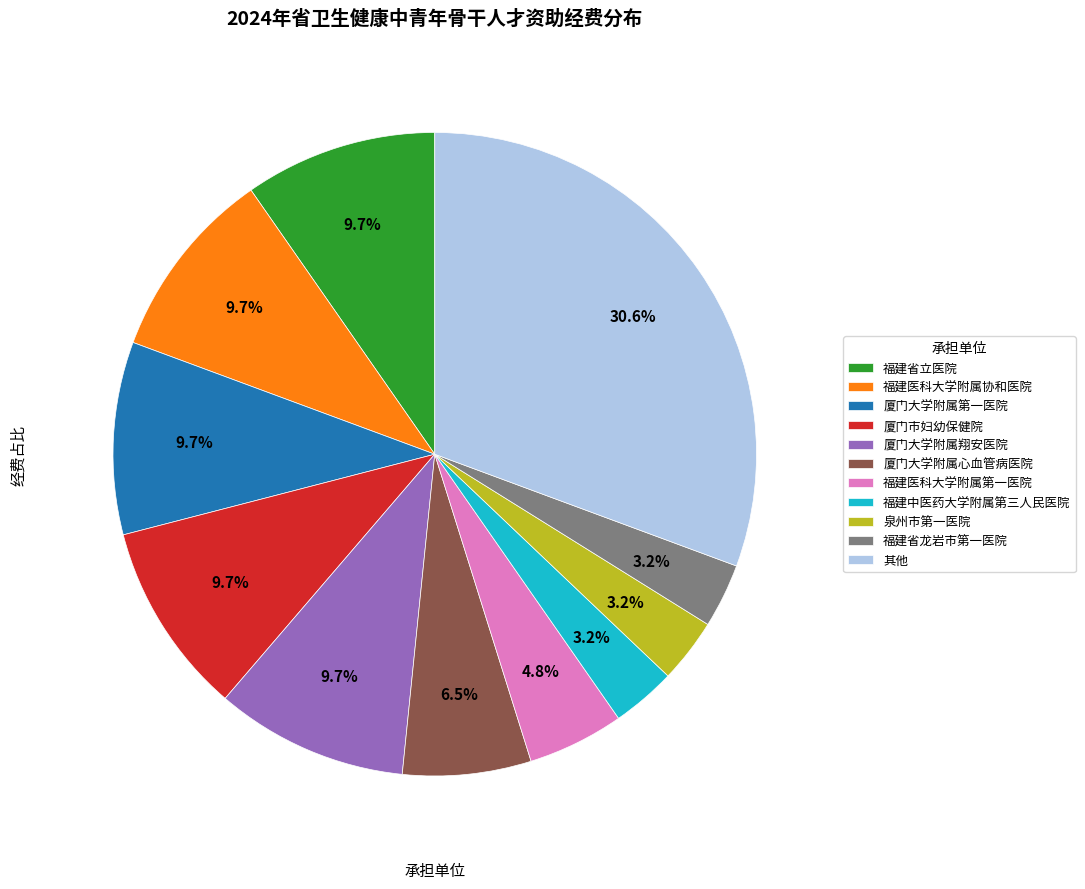

How many segments does this pie chart have?

11